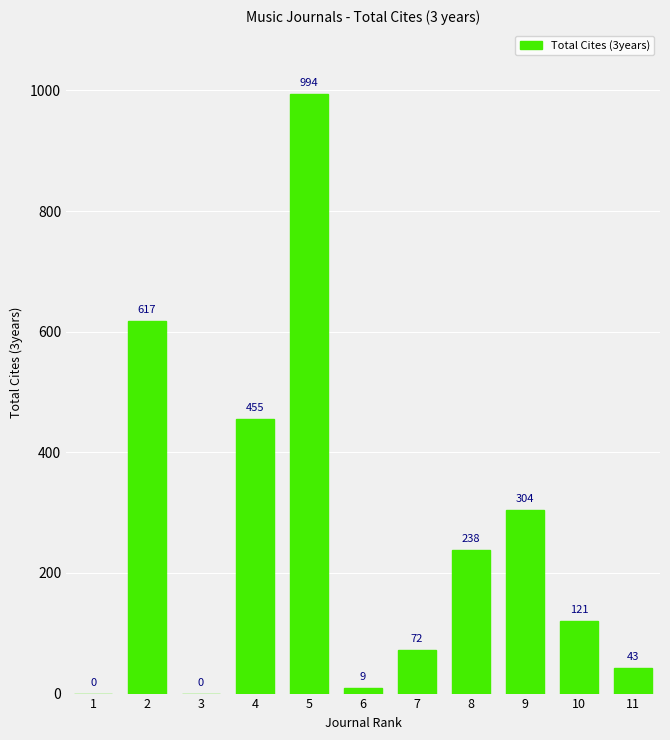

What value does the data have at 2, to the nearest 100?

600